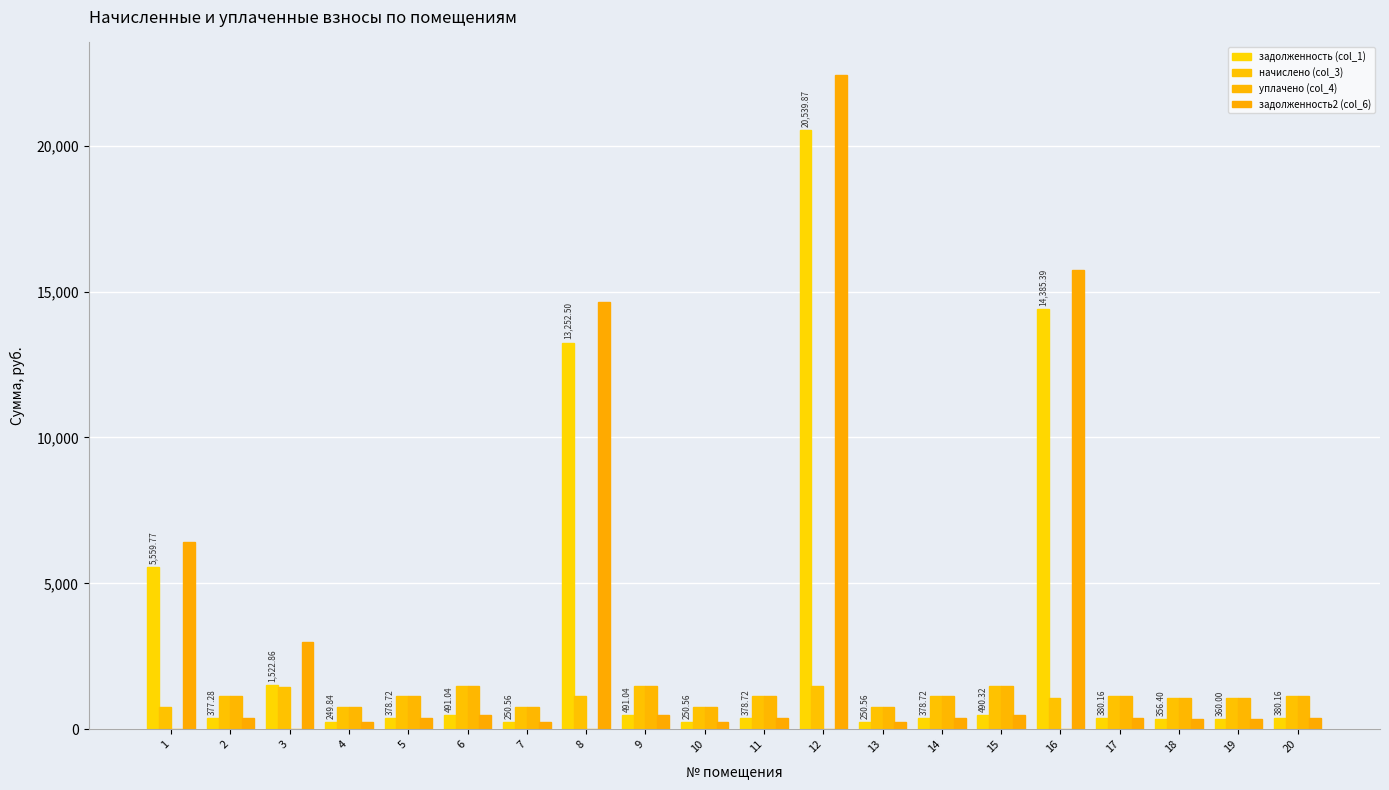

What is the difference between the highest and lowest values at 5?

757.4